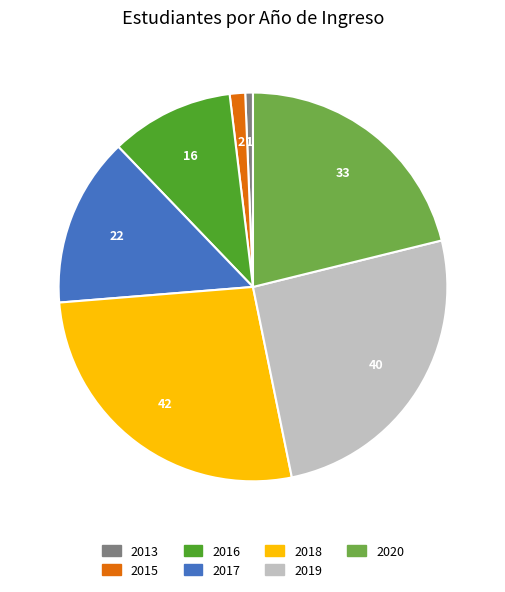

Is 2018 the majority of the pie?

No